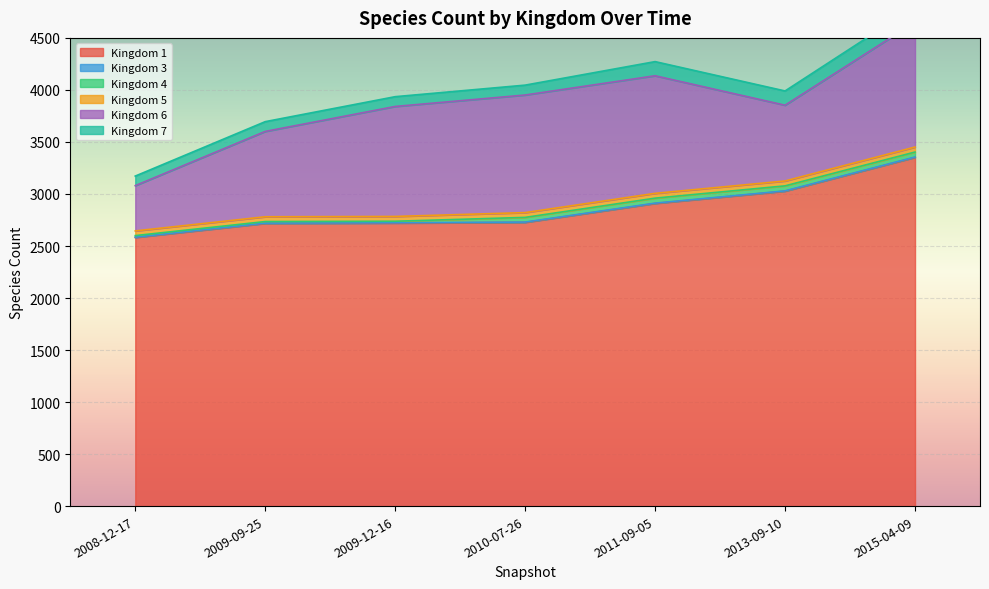

What is the label of the 3rd point from the left?

2009-12-16